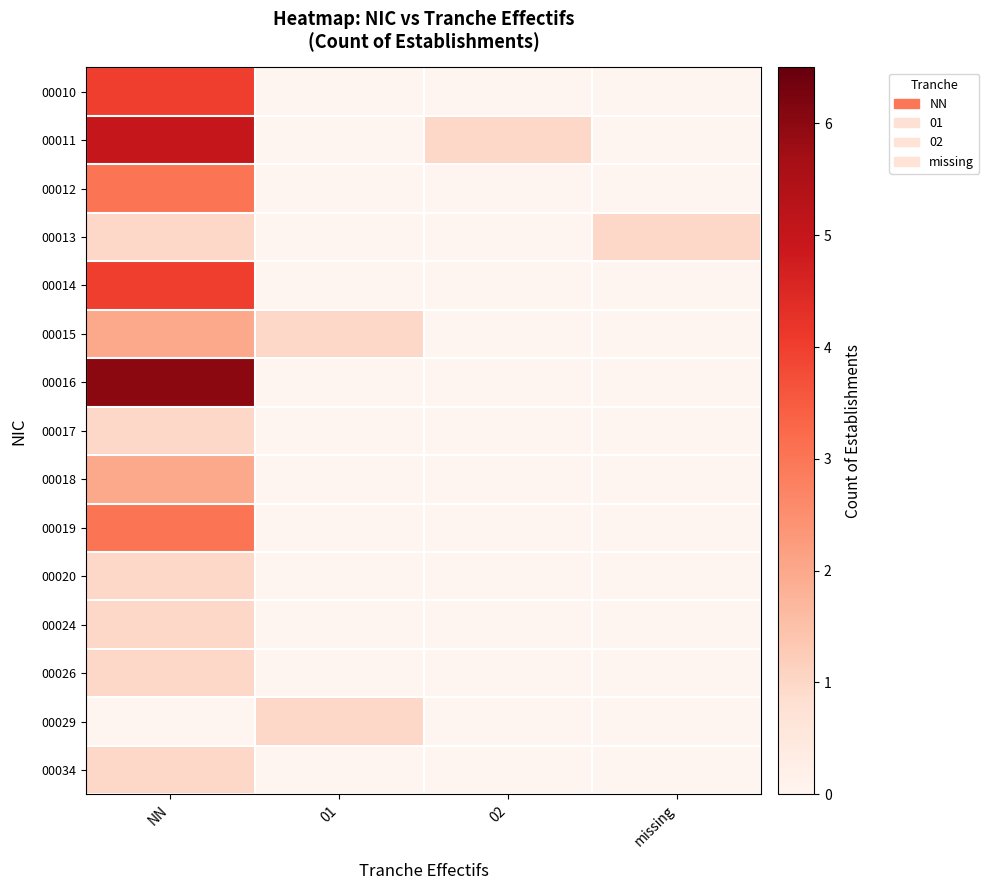

Reading left to right, what are all the values shown in this chart?

00010: NN=4	01=0	02=0	missing=0
00011: NN=5	01=0	02=1	missing=0
00012: NN=3	01=0	02=0	missing=0
00013: NN=1	01=0	02=0	missing=1
00014: NN=4	01=0	02=0	missing=0
00015: NN=2	01=1	02=0	missing=0
00016: NN=6	01=0	02=0	missing=0
00017: NN=1	01=0	02=0	missing=0
00018: NN=2	01=0	02=0	missing=0
00019: NN=3	01=0	02=0	missing=0
00020: NN=1	01=0	02=0	missing=0
00024: NN=1	01=0	02=0	missing=0
00026: NN=1	01=0	02=0	missing=0
00029: NN=0	01=1	02=0	missing=0
00034: NN=1	01=0	02=0	missing=0